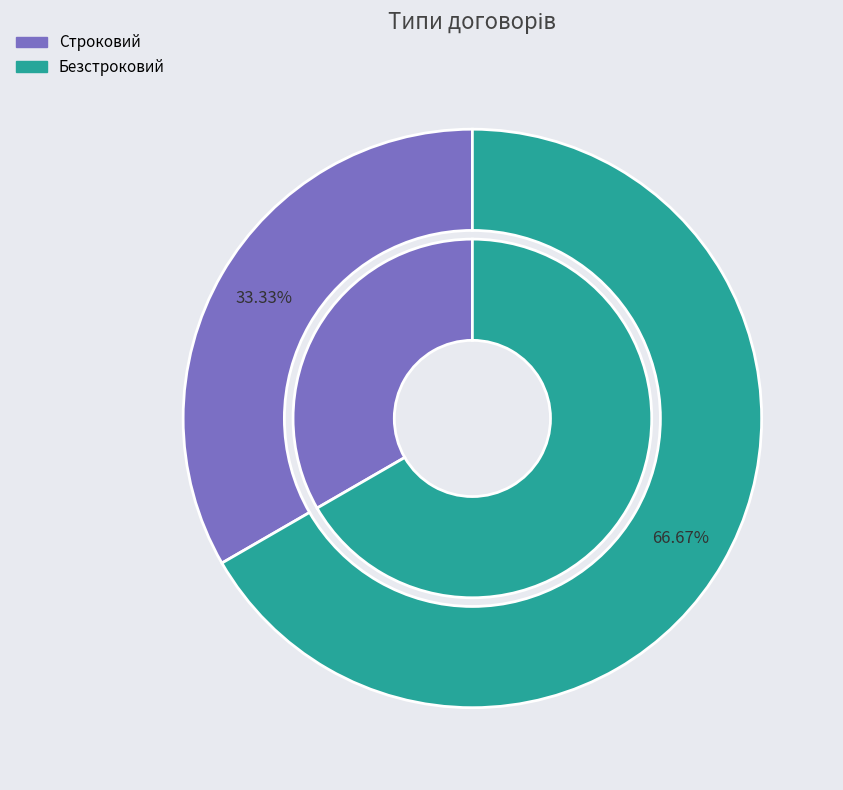

Combined, what portion of the pie is Безстроковий and Строковий?

100.0%